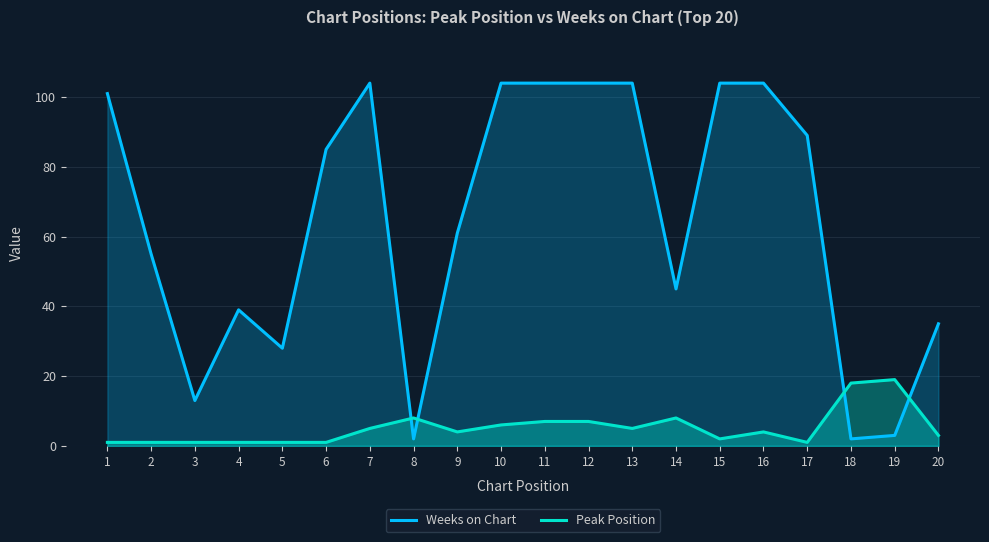

How many data points in Weeks on Chart are above 85?

9